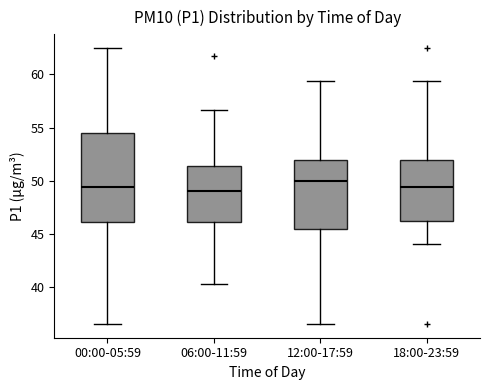

Where does the lower whisker of the box for 18:00-23:59 end on the y-axis? The values are not printed on the chart, so give them approximately, as read against the axis.

44.0